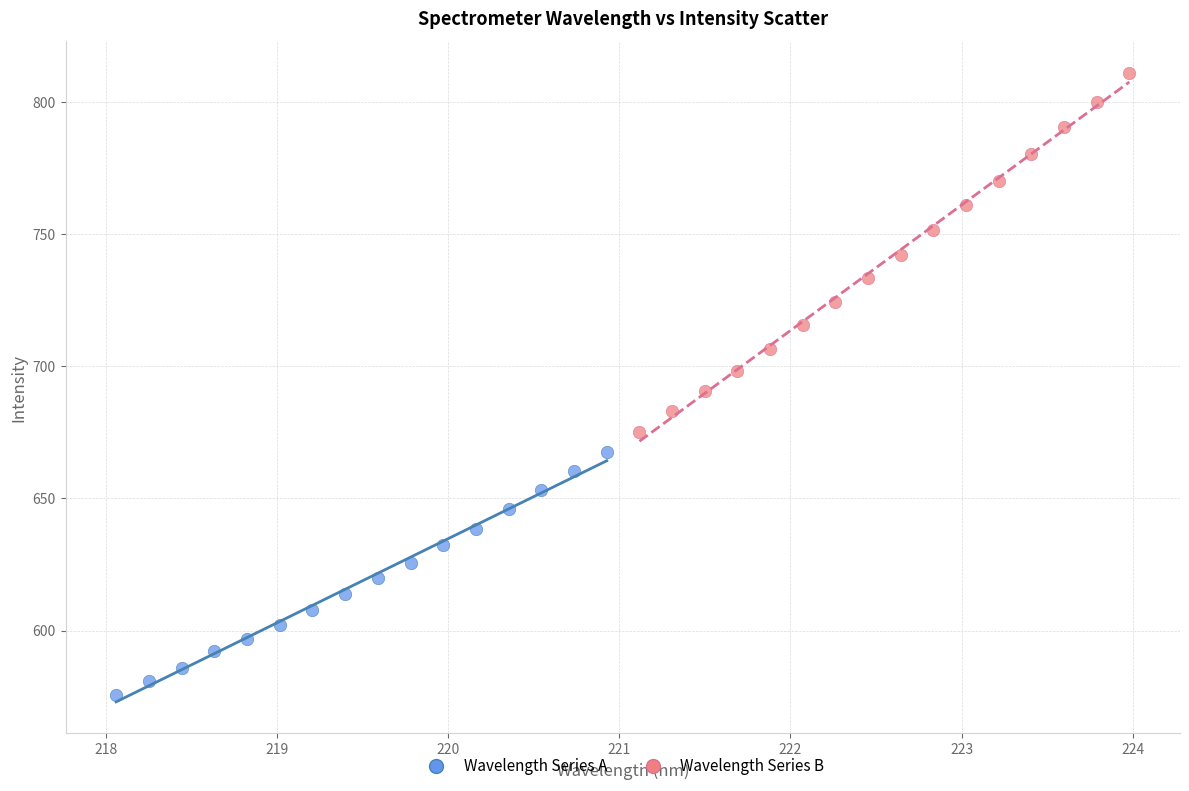

Which series has the widest spread of Y values?

Wavelength Series B